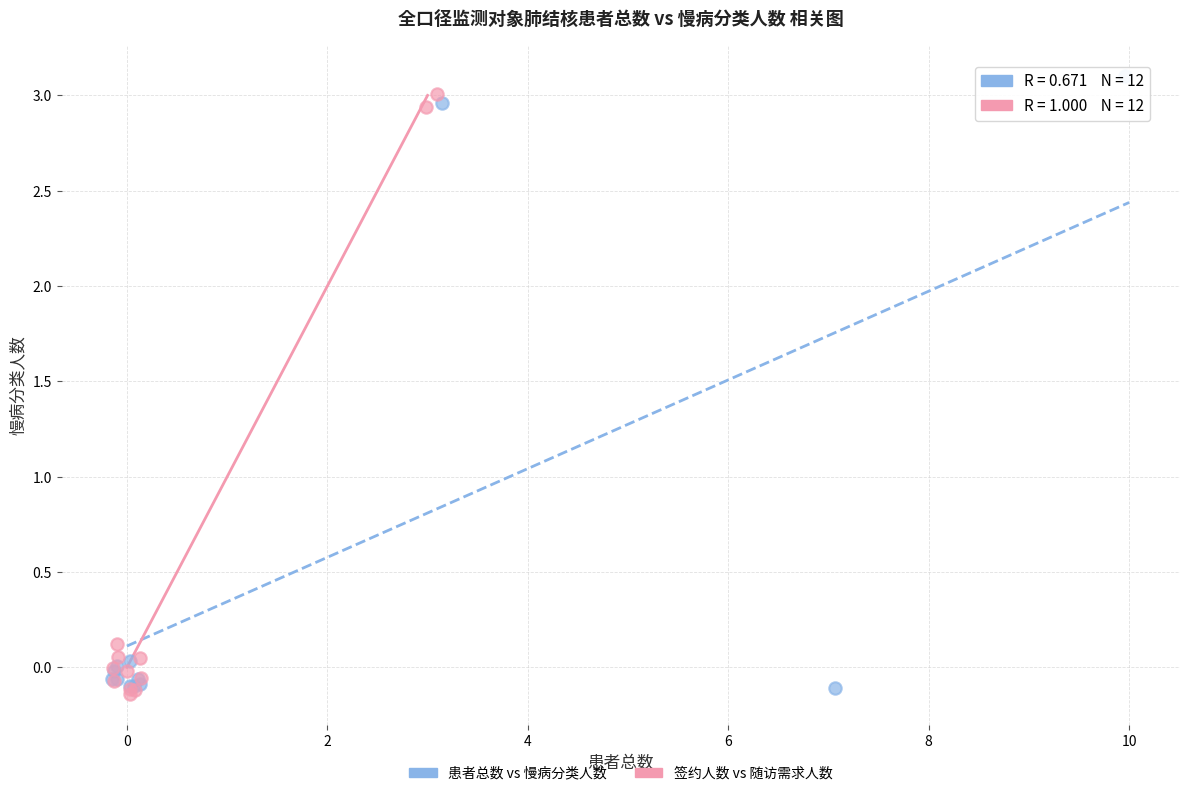

Which series has the largest Y range (max minus min)?

患者总数 vs 慢病分类人数